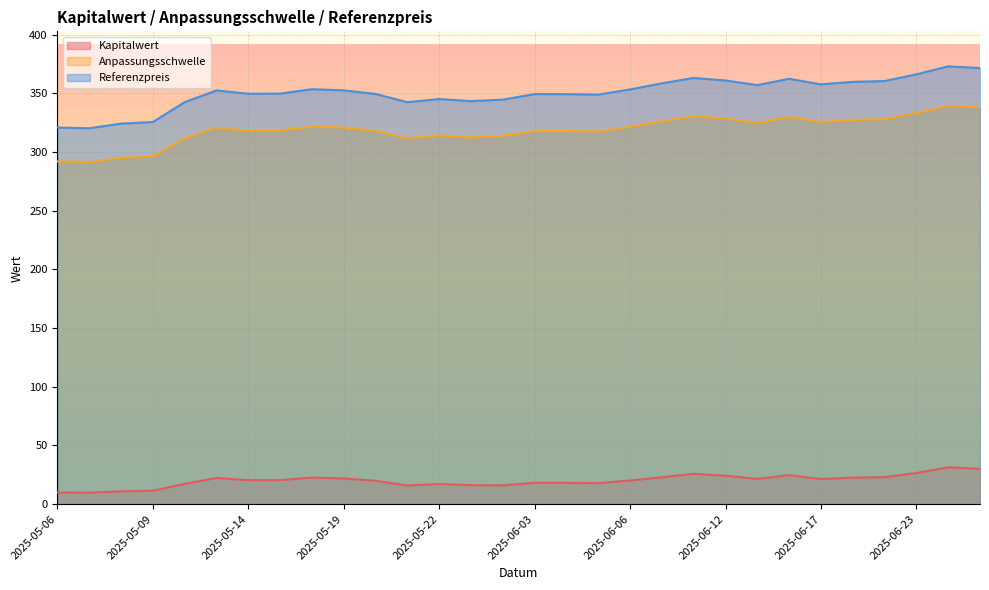

What is the maximum value shown in the chart?

373.0